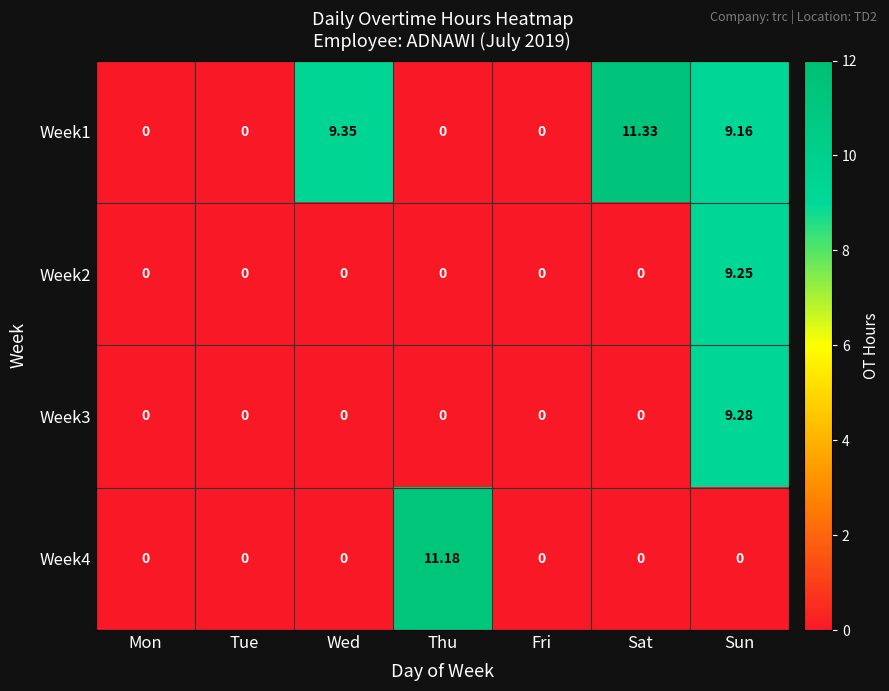

At which category is the sum across all series the highest?

Sun